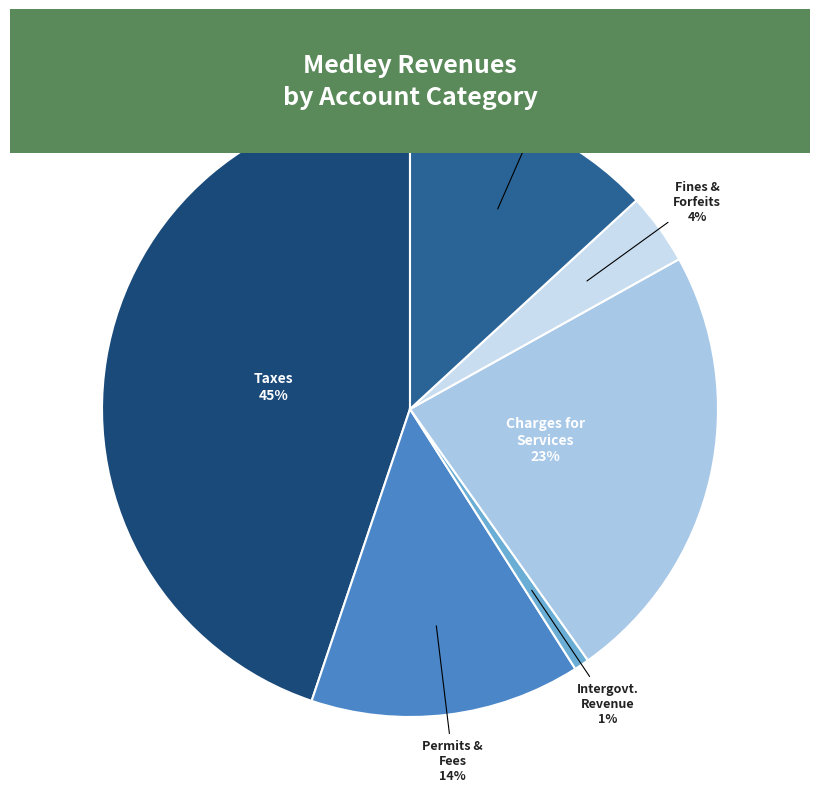

Does any single category account for the majority?

No